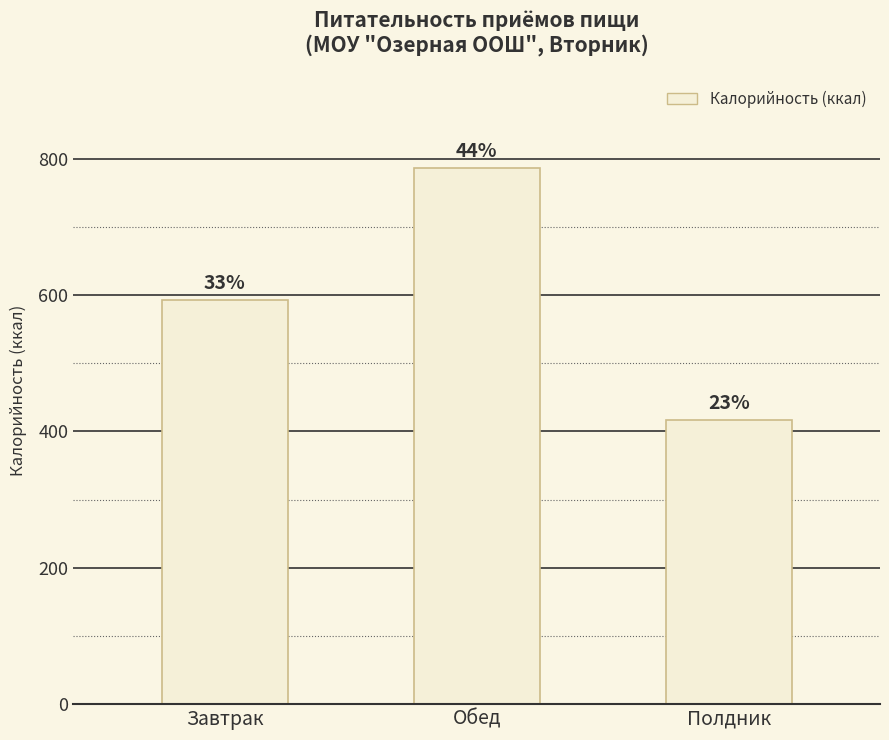

What is the label of the 3rd bar from the right?

Завтрак